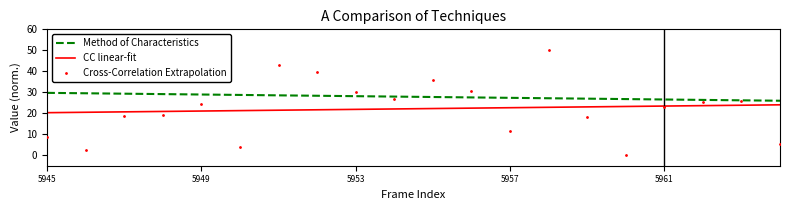

Which series contains the highest Y value?

Cross-Correlation Extrapolation